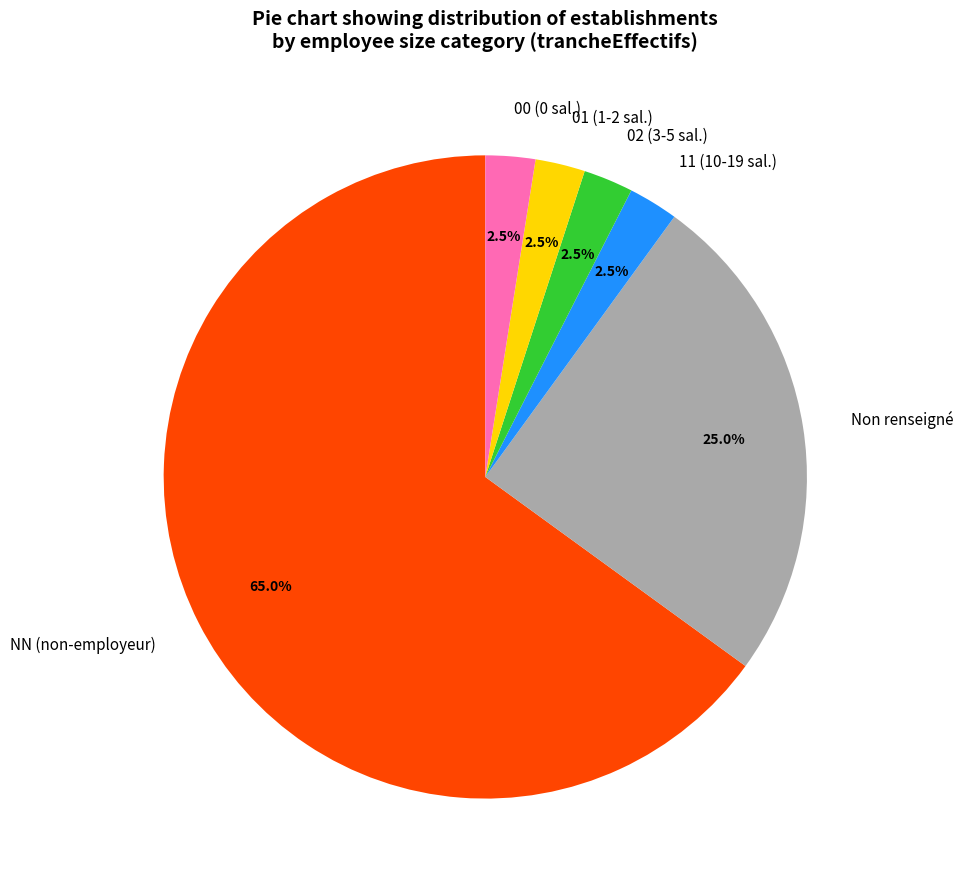

What is the ratio of the value at 02 (3-5 sal.) to the value at 01 (1-2 sal.)?

1.0